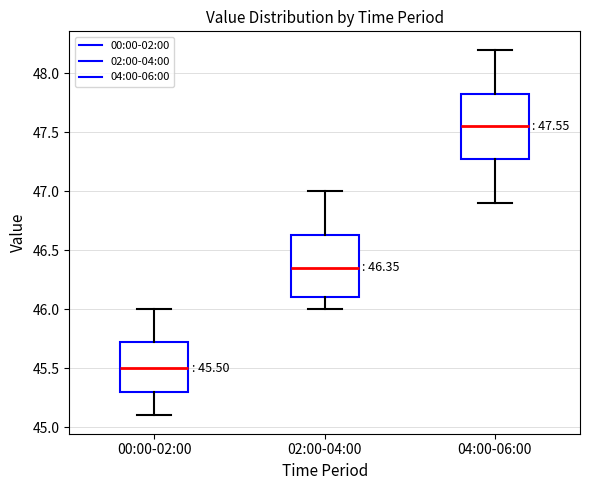

Which box's median line is the highest?

04:00-06:00